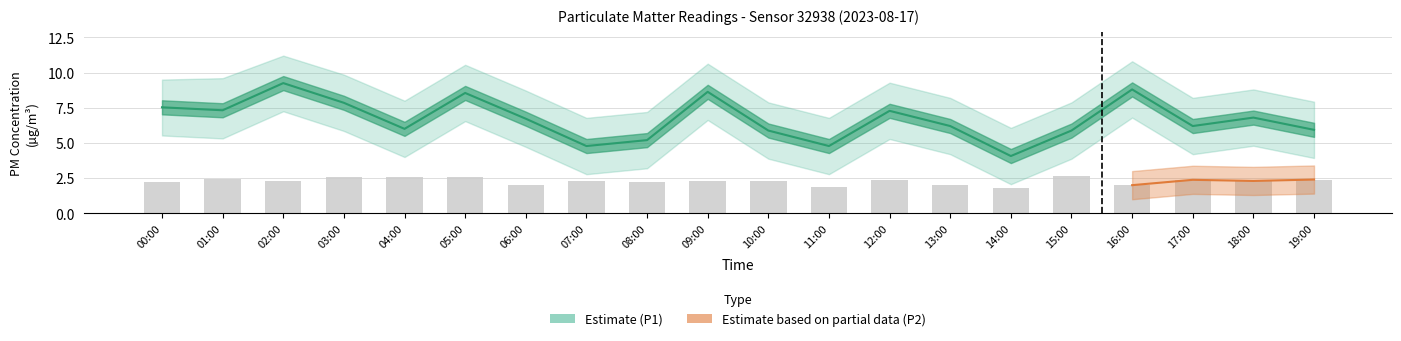

What is the label of the 15th bar from the left?

14:00